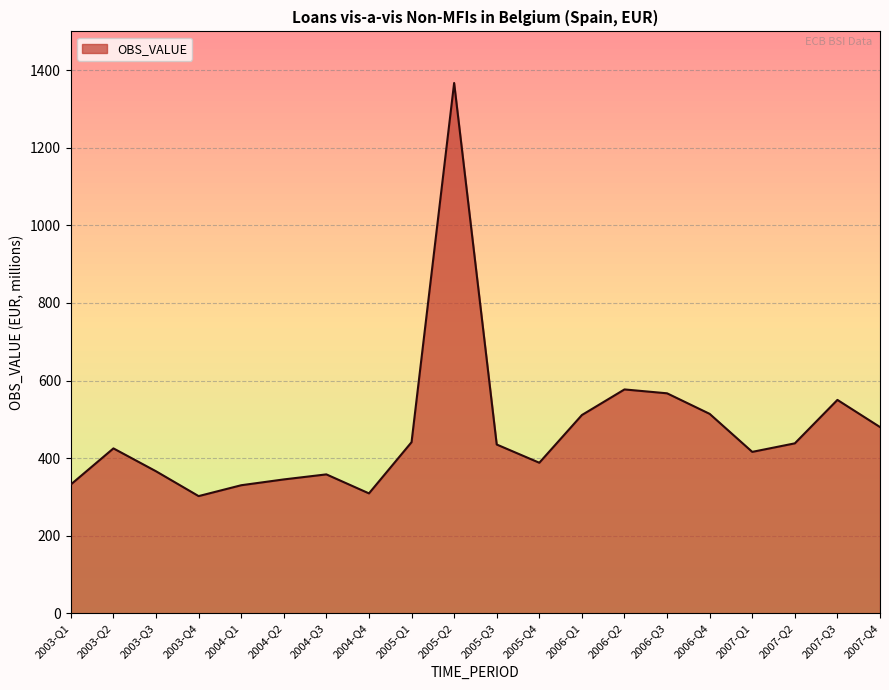

The value at 2004-Q3 is 358. True or false?

True